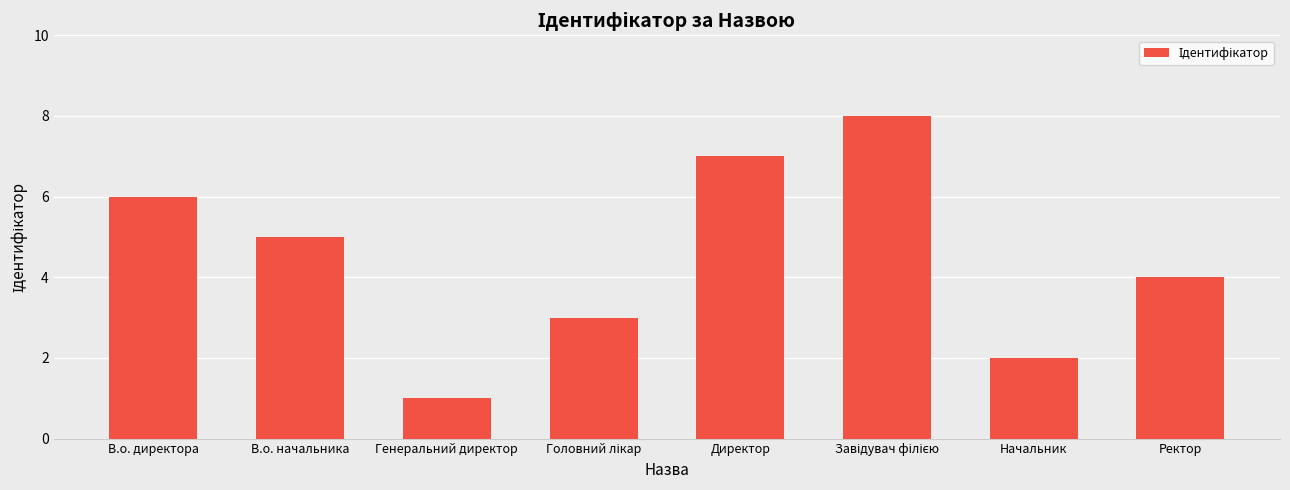

How many data points are less than 5?

4